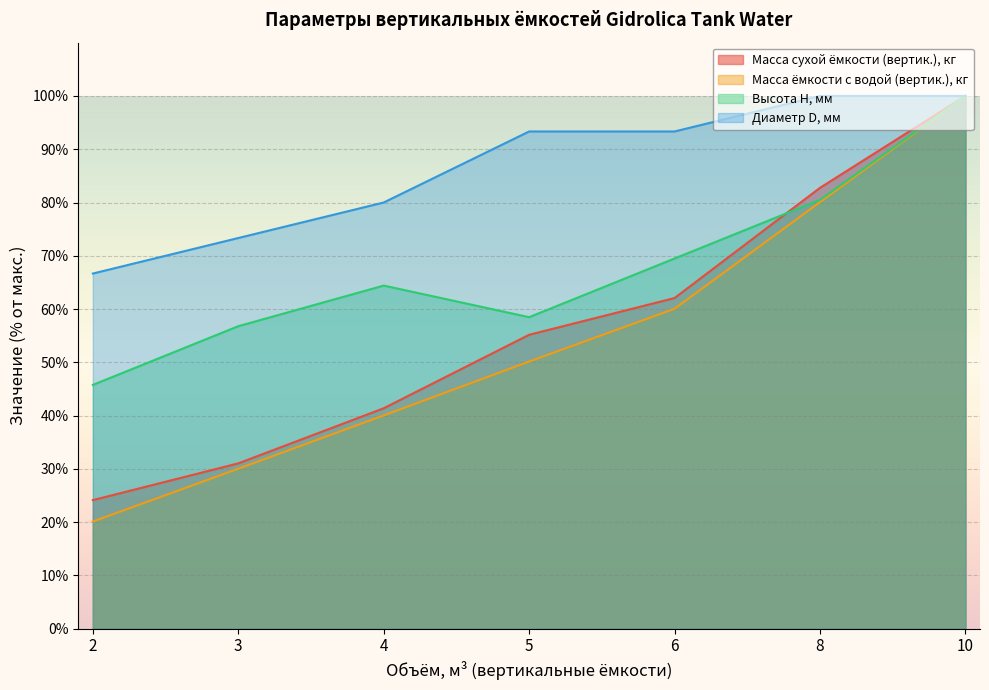

Does the chart display data point markers on the line(s)?

No